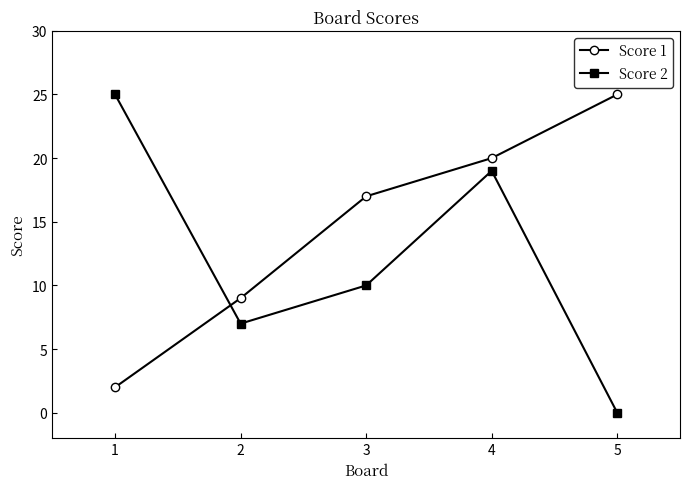

Reading left to right, list all the values displayed in this chart.

Score 1: 2	9	17	20	25
Score 2: 25	7	10	19	0